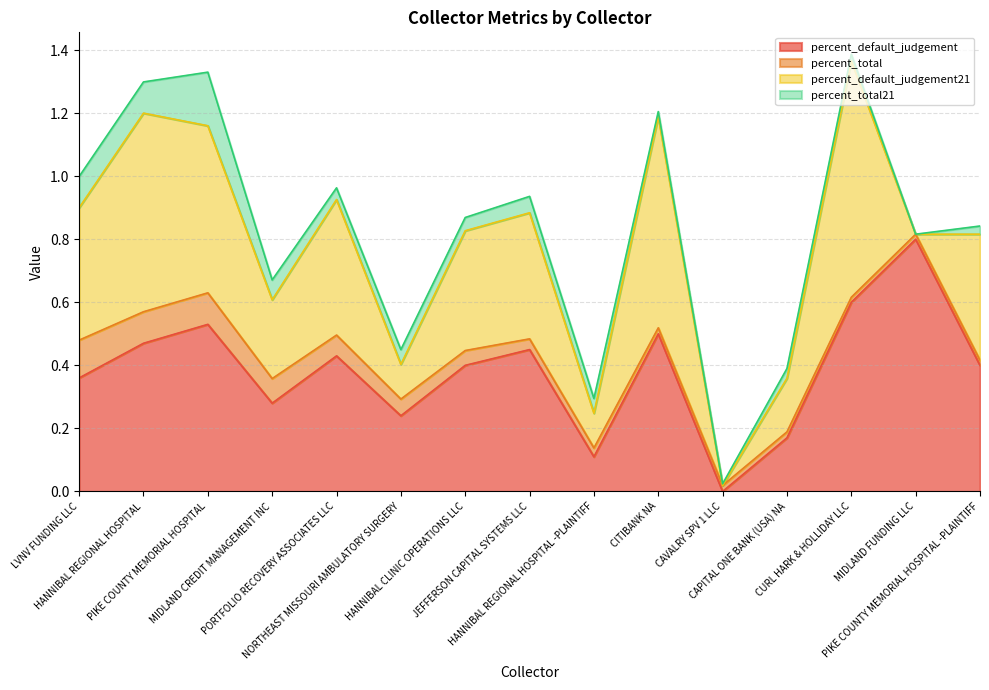

Reading left to right, extract all data points from this chart.

percent_default_judgement: LVNV FUNDING LLC=0.4	HANNIBAL REGIONAL HOSPITAL=0.5	PIKE COUNTY MEMORIAL HOSPITAL=0.5	MIDLAND CREDIT MANAGEMENT INC=0.3	PORTFOLIO RECOVERY ASSOCIATES LLC=0.4	NORTHEAST MISSOURI AMBULATORY SURGERY=0.2	HANNIBAL CLINIC OPERATIONS LLC=0.4	JEFFERSON CAPITAL SYSTEMS LLC=0.5	HANNIBAL REGIONAL HOSPITAL -PLAINTIFF=0.1	CITIBANK NA=0.5	CAVALRY SPV 1 LLC=0.0	CAPITAL ONE BANK (USA) NA=0.2	CURL HARK & HOLLIDAY LLC=0.6	MIDLAND FUNDING LLC=0.8	PIKE COUNTY MEMORIAL HOSPITAL -PLAINTIFF=0.4
percent_total: LVNV FUNDING LLC=0.1	HANNIBAL REGIONAL HOSPITAL=0.1	PIKE COUNTY MEMORIAL HOSPITAL=0.1	MIDLAND CREDIT MANAGEMENT INC=0.1	PORTFOLIO RECOVERY ASSOCIATES LLC=0.1	NORTHEAST MISSOURI AMBULATORY SURGERY=0.1	HANNIBAL CLINIC OPERATIONS LLC=0.0	JEFFERSON CAPITAL SYSTEMS LLC=0.0	HANNIBAL REGIONAL HOSPITAL -PLAINTIFF=0.0	CITIBANK NA=0.0	CAVALRY SPV 1 LLC=0.0	CAPITAL ONE BANK (USA) NA=0.0	CURL HARK & HOLLIDAY LLC=0.0	MIDLAND FUNDING LLC=0.0	PIKE COUNTY MEMORIAL HOSPITAL -PLAINTIFF=0.0
percent_default_judgement21: LVNV FUNDING LLC=0.4	HANNIBAL REGIONAL HOSPITAL=0.6	PIKE COUNTY MEMORIAL HOSPITAL=0.5	MIDLAND CREDIT MANAGEMENT INC=0.2	PORTFOLIO RECOVERY ASSOCIATES LLC=0.4	NORTHEAST MISSOURI AMBULATORY SURGERY=0.1	HANNIBAL CLINIC OPERATIONS LLC=0.4	JEFFERSON CAPITAL SYSTEMS LLC=0.4	HANNIBAL REGIONAL HOSPITAL -PLAINTIFF=0.1	CITIBANK NA=0.7	CAVALRY SPV 1 LLC=0.0	CAPITAL ONE BANK (USA) NA=0.2	CURL HARK & HOLLIDAY LLC=0.8	MIDLAND FUNDING LLC=0.0	PIKE COUNTY MEMORIAL HOSPITAL -PLAINTIFF=0.4
percent_total21: LVNV FUNDING LLC=0.1	HANNIBAL REGIONAL HOSPITAL=0.1	PIKE COUNTY MEMORIAL HOSPITAL=0.2	MIDLAND CREDIT MANAGEMENT INC=0.1	PORTFOLIO RECOVERY ASSOCIATES LLC=0.0	NORTHEAST MISSOURI AMBULATORY SURGERY=0.0	HANNIBAL CLINIC OPERATIONS LLC=0.0	JEFFERSON CAPITAL SYSTEMS LLC=0.1	HANNIBAL REGIONAL HOSPITAL -PLAINTIFF=0.0	CITIBANK NA=0.0	CAVALRY SPV 1 LLC=0.0	CAPITAL ONE BANK (USA) NA=0.0	CURL HARK & HOLLIDAY LLC=0.0	MIDLAND FUNDING LLC=0.0	PIKE COUNTY MEMORIAL HOSPITAL -PLAINTIFF=0.0